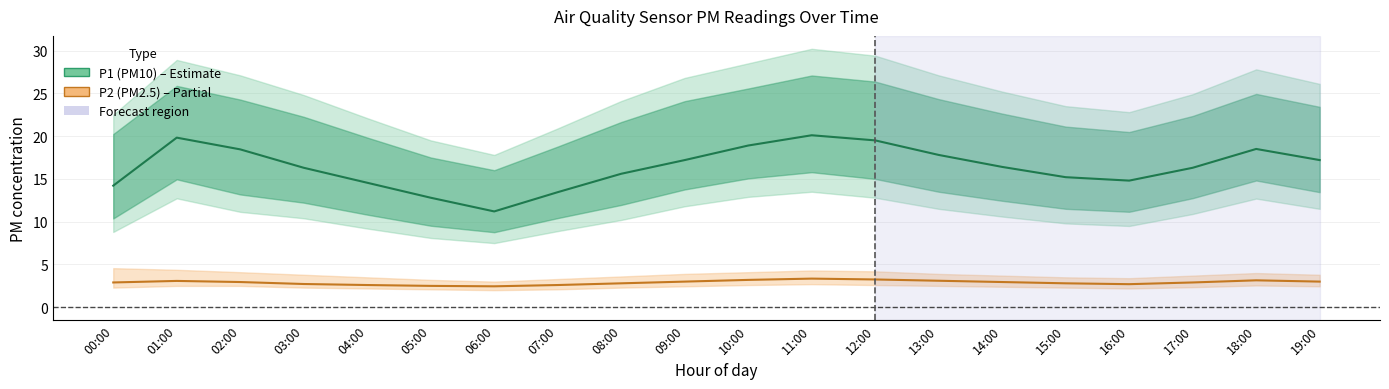

At which label does P2 (PM2.5) reach its minimum?

06:00